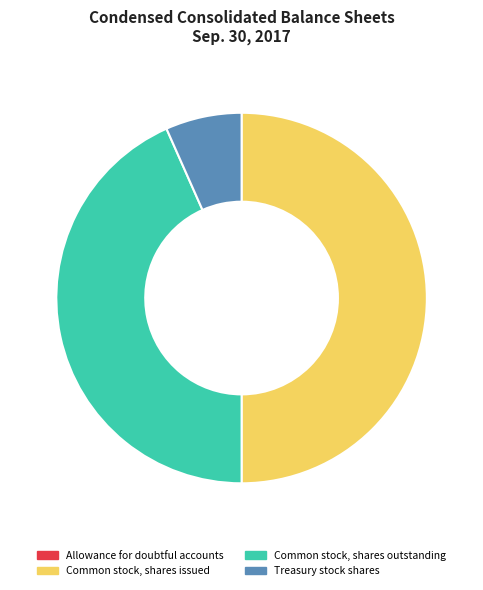

Between Common stock, shares outstanding and Treasury stock shares, which is larger?

Common stock, shares outstanding